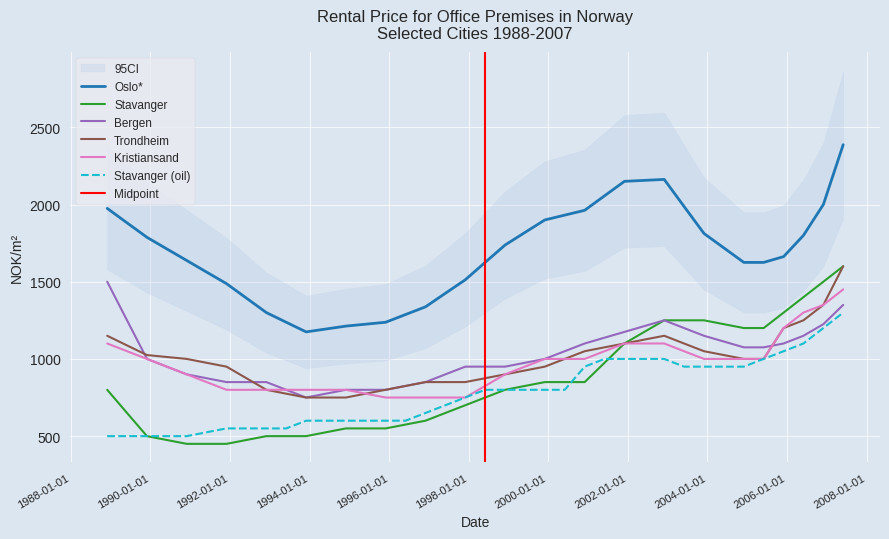

At which category is the sum across all series the highest?

2007-06-01